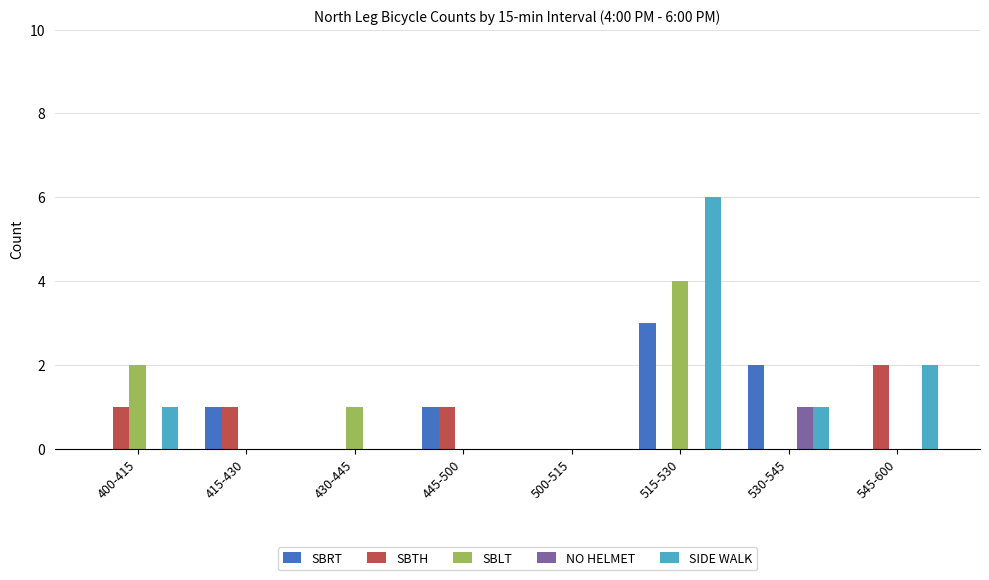

Reading left to right, extract all data points from this chart.

SBRT: 0	1	0	1	0	3	2	0
SBTH: 1	1	0	1	0	0	0	2
SBLT: 2	0	1	0	0	4	0	0
NO HELMET: 0	0	0	0	0	0	1	0
SIDE WALK: 1	0	0	0	0	6	1	2